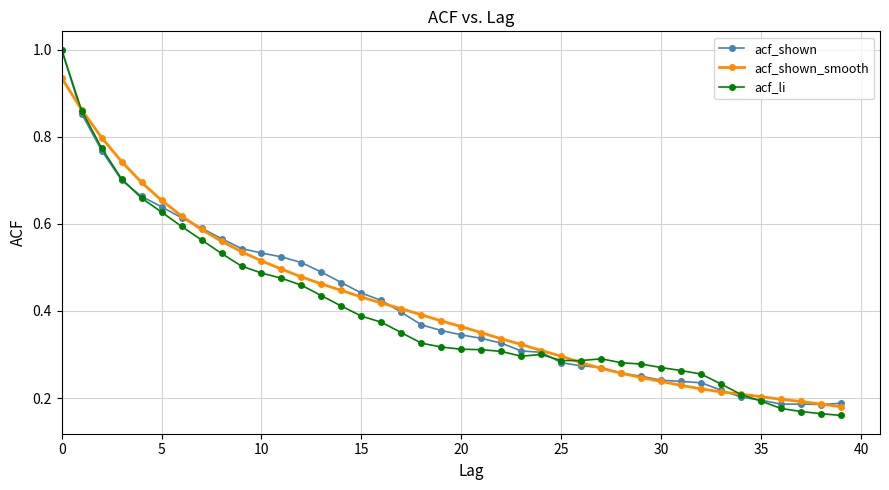

At how many categories does at least one series exceed 0?

40